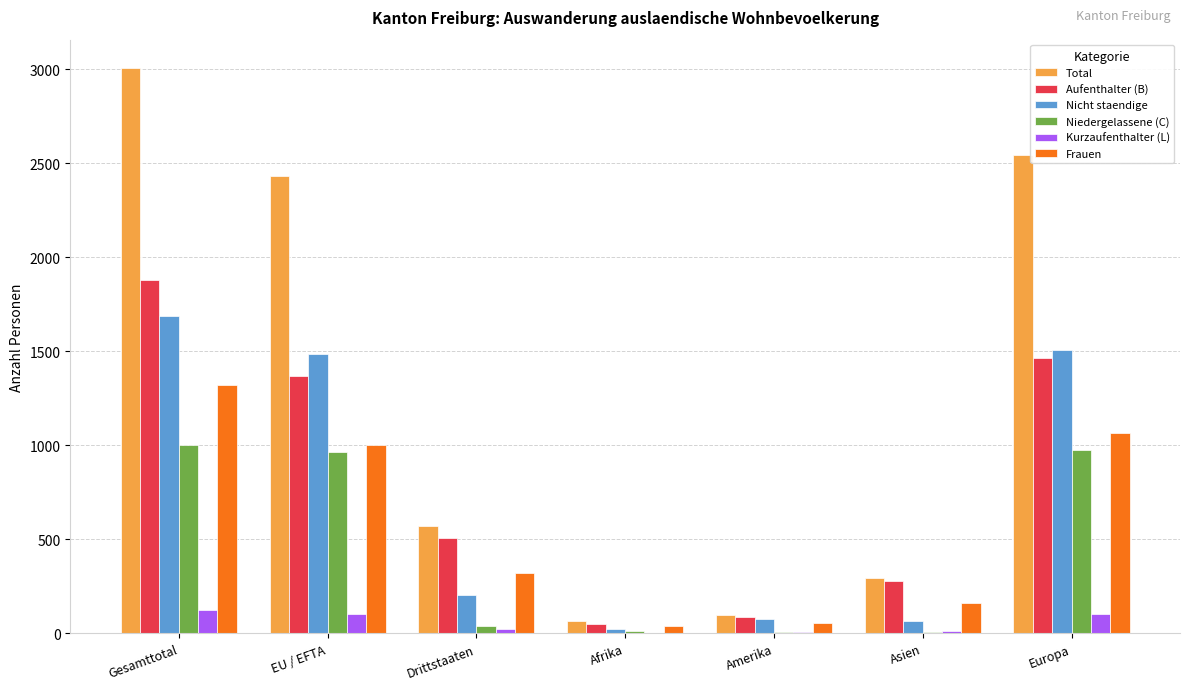

True or false: Nicht staendige has a value of 2566 at EU / EFTA.

False